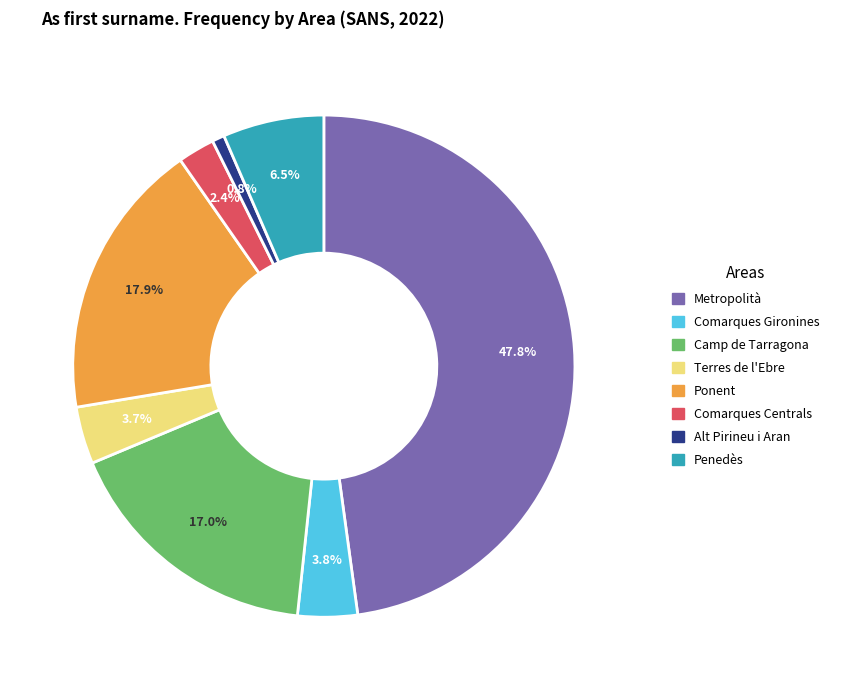

What percentage do Penedès and Camp de Tarragona together represent?

23.5%